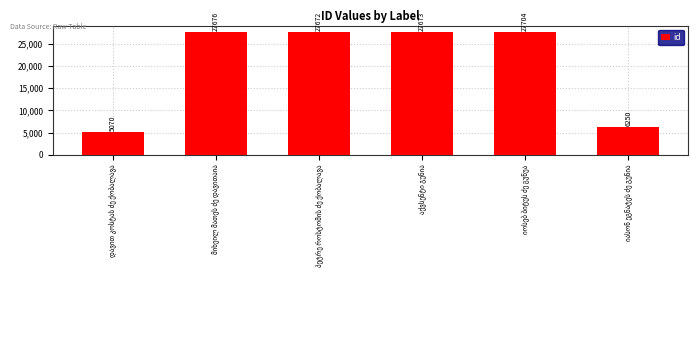

What is the value of the 2nd bar from the left?

27676